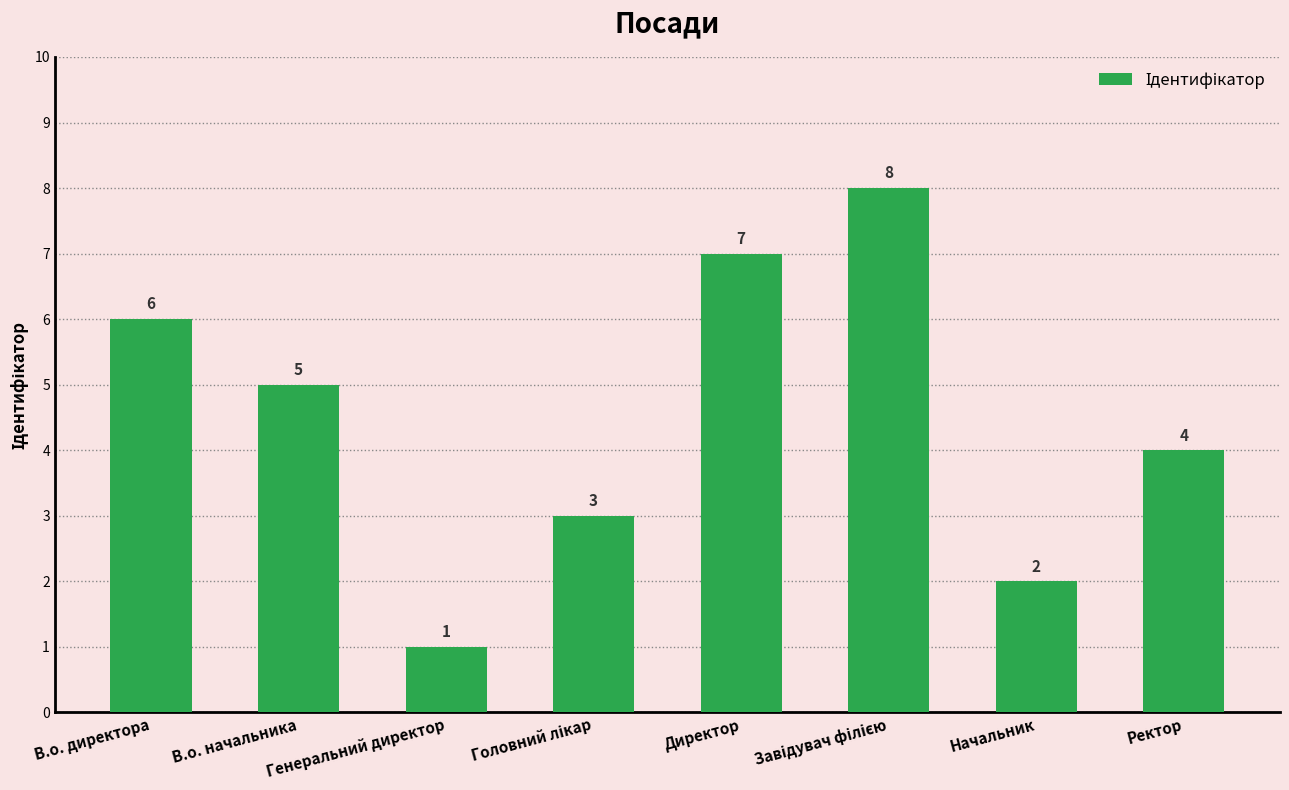

Which label corresponds to the smallest value in the chart?

Генеральний директор